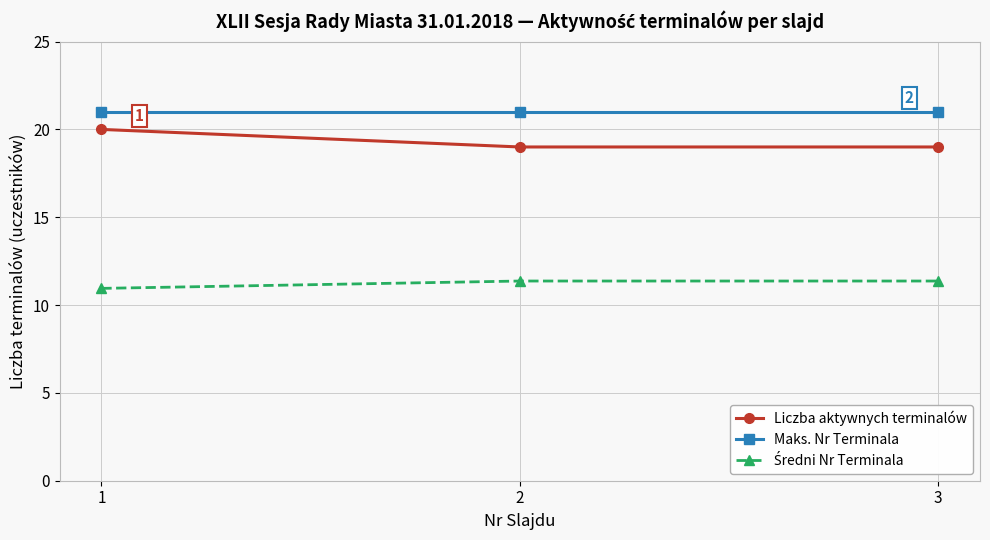

The value of Liczba aktywnych terminalów at 2 is 9.6. True or false?

False